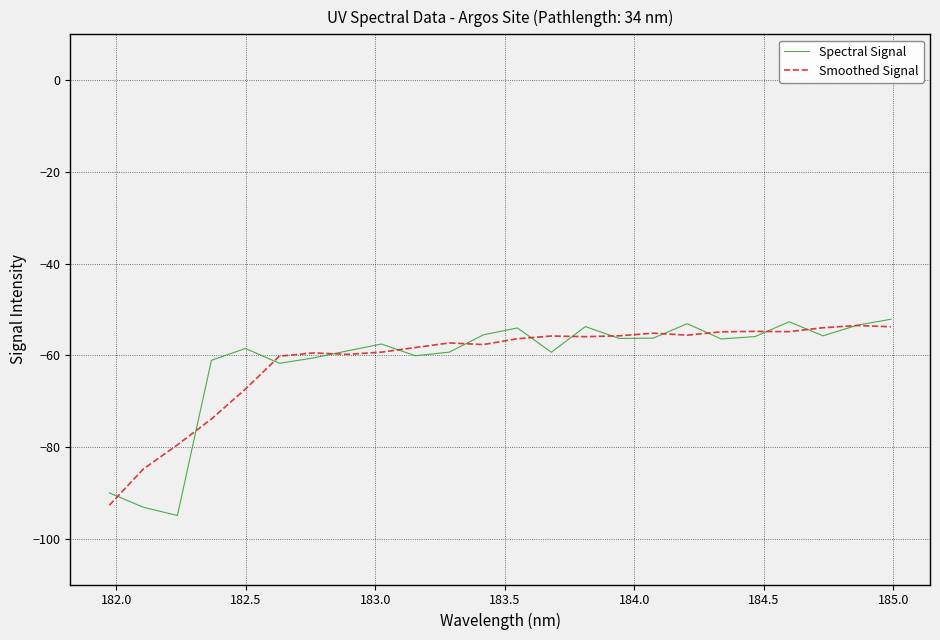

What is the minimum value for Smoothed Signal?

-92.7